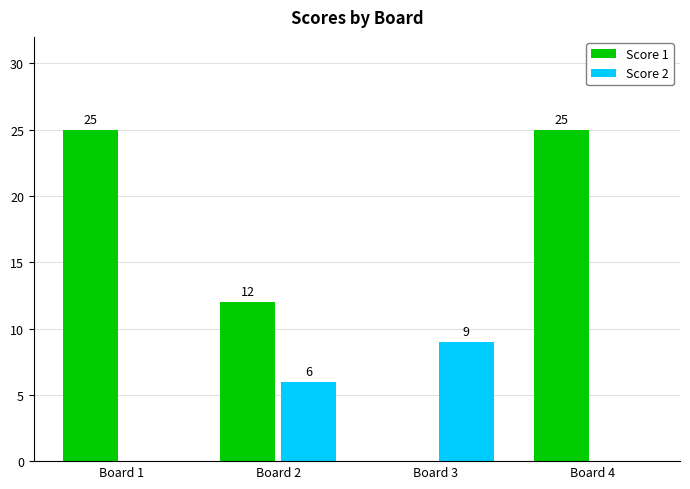

What is the spread (max minus min) of values at Board 2?

6